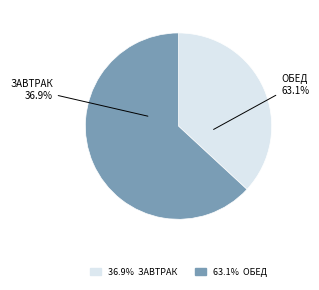

Between ОБЕД and ЗАВТРАК, which is larger?

ОБЕД